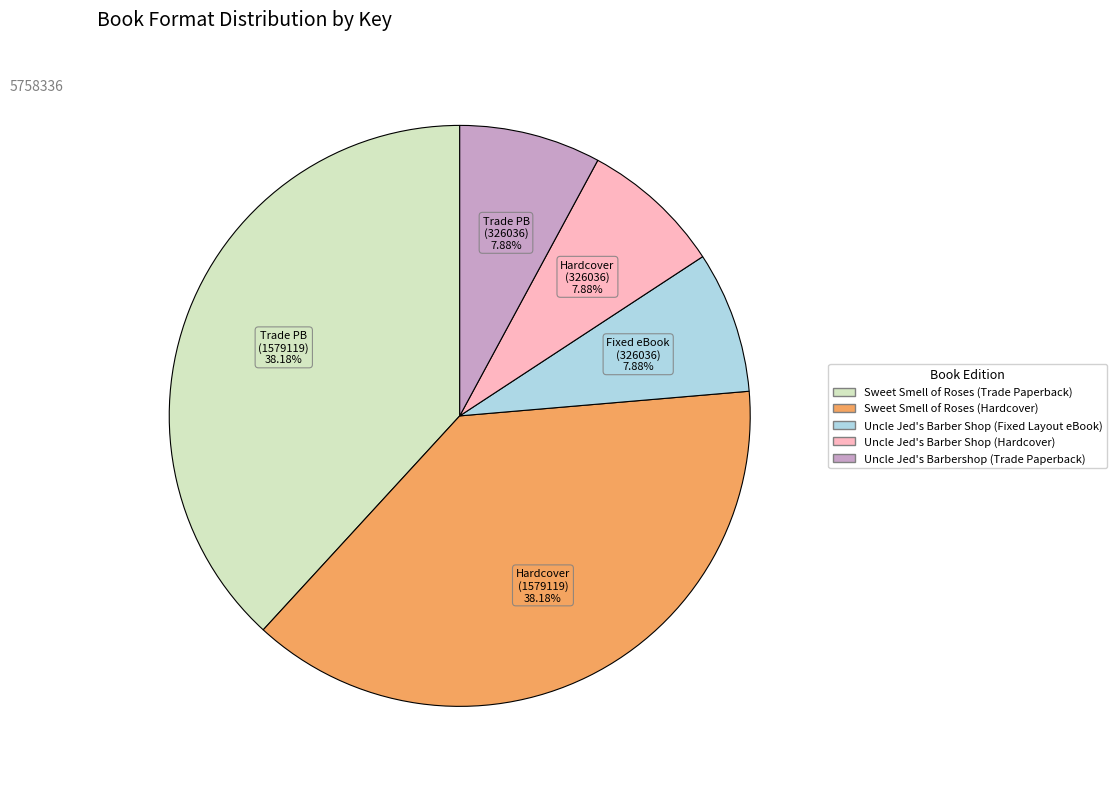

The Uncle Jed's Barber Shop (Fixed Layout eBook) slice represents 20% of the pie. True or false?

False